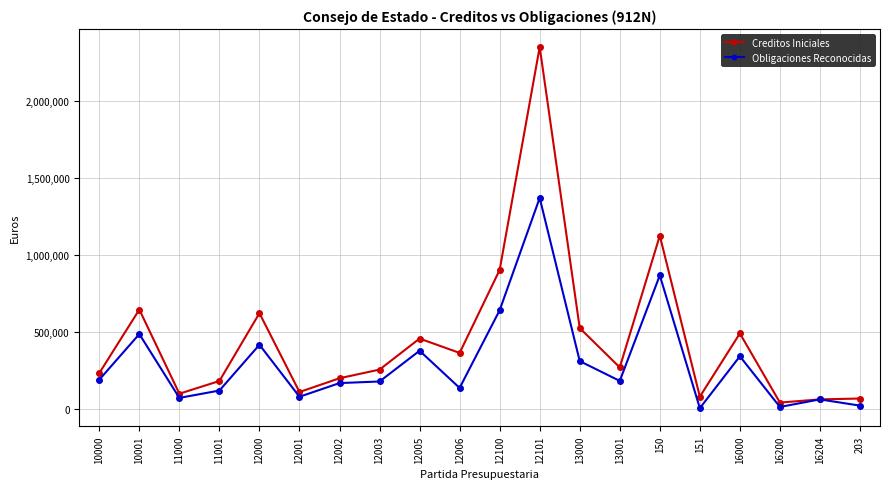

What is the difference between the highest and lowest values at 12001?

30891.9